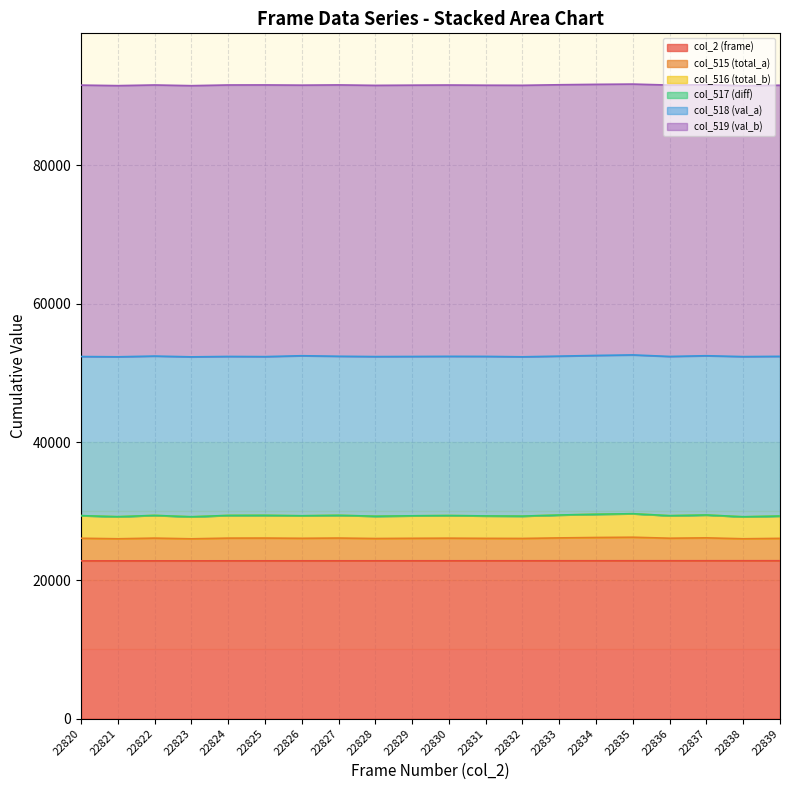

Does the chart display data point markers on the line(s)?

No